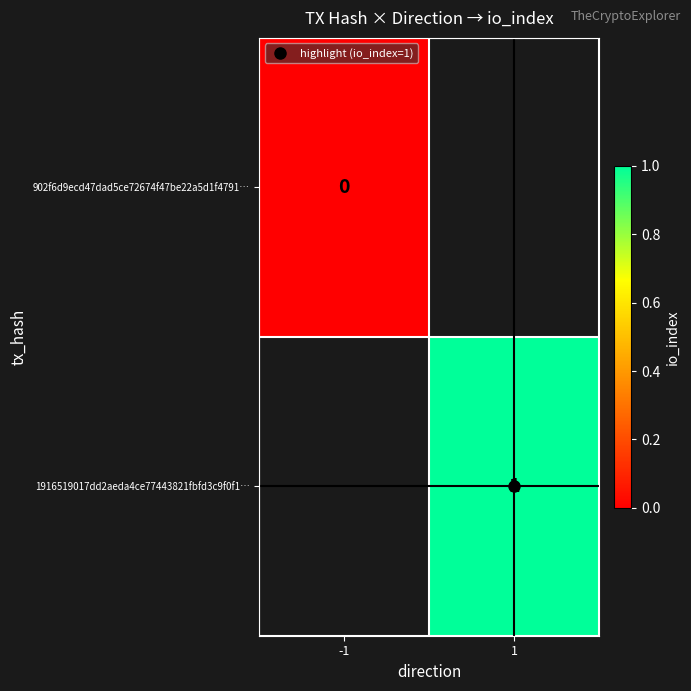

Rank the series by their average value, from lowest to highest.

902f6d9ecd47dad5ce72674f47be22a5d1f4791…, 1916519017dd2aeda4ce77443821fbfd3c9f0f1…